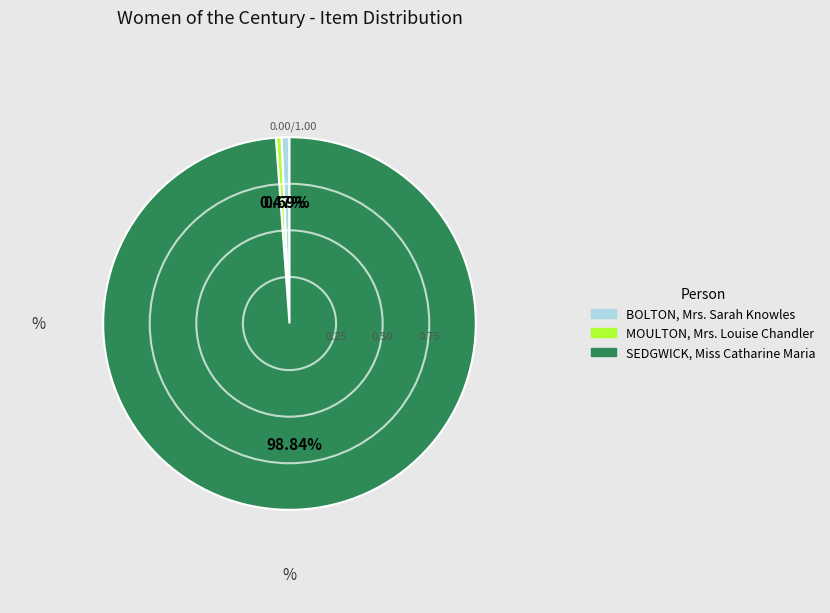

To the nearest percent, what is the difference between the largest and smallest slice percentages?

98%